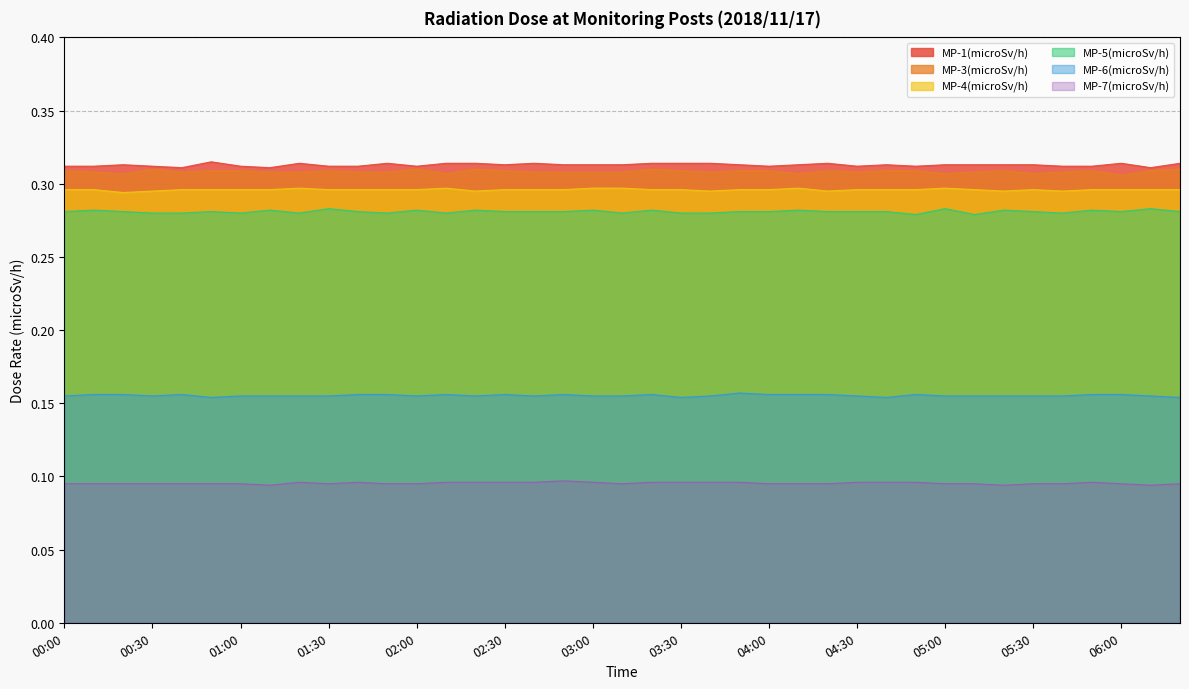

Reading right to left, transcribe all the data shown in this chart.

MP-1(microSv/h): 0.3	0.3	0.3	0.3	0.3	0.3	0.3	0.3	0.3	0.3	0.3	0.3	0.3	0.3	0.3	0.3	0.3	0.3	0.3	0.3	0.3	0.3	0.3	0.3	0.3	0.3	0.3	0.3	0.3	0.3	0.3	0.3	0.3	0.3	0.3	0.3	0.3	0.3	0.3
MP-3(microSv/h): 0.3	0.3	0.3	0.3	0.3	0.3	0.3	0.3	0.3	0.3	0.3	0.3	0.3	0.3	0.3	0.3	0.3	0.3	0.3	0.3	0.3	0.3	0.3	0.3	0.3	0.3	0.3	0.3	0.3	0.3	0.3	0.3	0.3	0.3	0.3	0.3	0.3	0.3	0.3
MP-4(microSv/h): 0.3	0.3	0.3	0.3	0.3	0.3	0.3	0.3	0.3	0.3	0.3	0.3	0.3	0.3	0.3	0.3	0.3	0.3	0.3	0.3	0.3	0.3	0.3	0.3	0.3	0.3	0.3	0.3	0.3	0.3	0.3	0.3	0.3	0.3	0.3	0.3	0.3	0.3	0.3
MP-5(microSv/h): 0.3	0.3	0.3	0.3	0.3	0.3	0.3	0.3	0.3	0.3	0.3	0.3	0.3	0.3	0.3	0.3	0.3	0.3	0.3	0.3	0.3	0.3	0.3	0.3	0.3	0.3	0.3	0.3	0.3	0.3	0.3	0.3	0.3	0.3	0.3	0.3	0.3	0.3	0.3
MP-6(microSv/h): 0.2	0.2	0.2	0.2	0.2	0.2	0.2	0.2	0.2	0.2	0.2	0.2	0.2	0.2	0.2	0.2	0.2	0.2	0.2	0.2	0.2	0.2	0.2	0.2	0.2	0.2	0.2	0.2	0.2	0.2	0.2	0.2	0.2	0.2	0.2	0.2	0.2	0.2	0.2
MP-7(microSv/h): 0.1	0.1	0.1	0.1	0.1	0.1	0.1	0.1	0.1	0.1	0.1	0.1	0.1	0.1	0.1	0.1	0.1	0.1	0.1	0.1	0.1	0.1	0.1	0.1	0.1	0.1	0.1	0.1	0.1	0.1	0.1	0.1	0.1	0.1	0.1	0.1	0.1	0.1	0.1